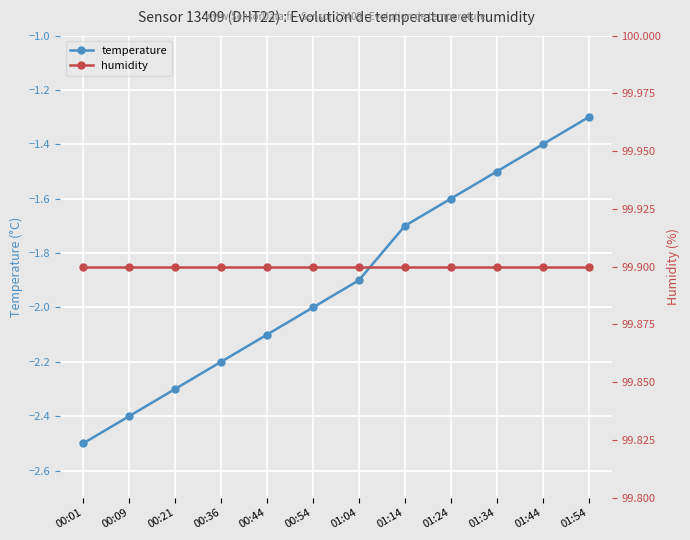

Reading left to right, list all the values displayed in this chart.

temperature: 00:01=-2.5	00:09=-2.4	00:21=-2.3	00:36=-2.2	00:44=-2.1	00:54=-2.0	01:04=-1.9	01:14=-1.7	01:24=-1.6	01:34=-1.5	01:44=-1.4	01:54=-1.3
humidity: 00:01=99.9	00:09=99.9	00:21=99.9	00:36=99.9	00:44=99.9	00:54=99.9	01:04=99.9	01:14=99.9	01:24=99.9	01:34=99.9	01:44=99.9	01:54=99.9